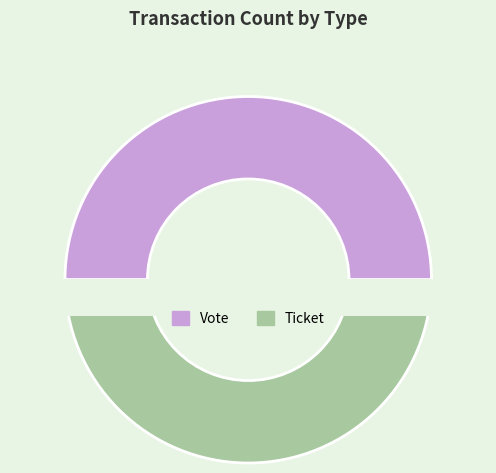

Which slice is the smallest?

Ticket (io_index=0)